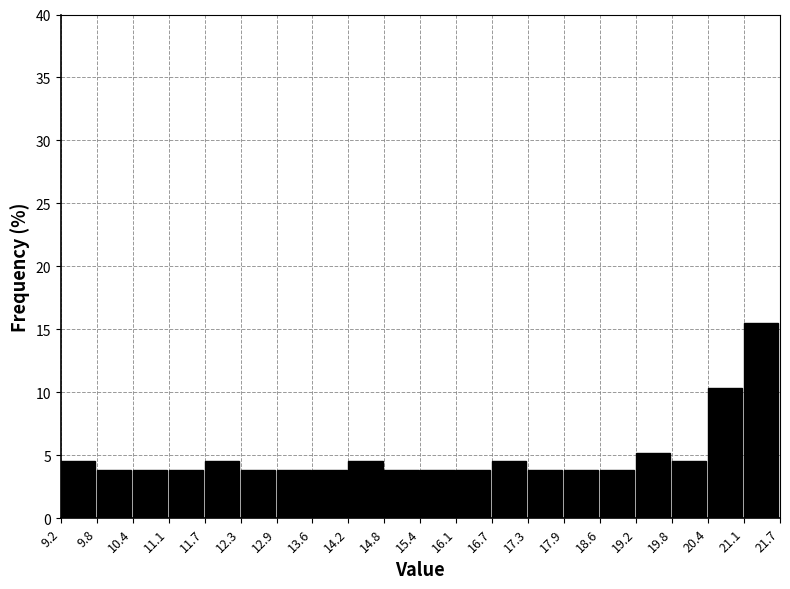

Reading left to right, transcribe this chart: for each bar, give the range it covers on the x-axis and its height. The values are not printed on the chart, so give them approximately, as read against the axis.

9.2 to 9.8: 4.5
9.8 to 10.4: 4.0
10.4 to 11.1: 4.0
11.1 to 11.7: 4.0
11.7 to 12.3: 4.5
12.3 to 12.9: 4.0
12.9 to 13.6: 4.0
13.6 to 14.2: 4.0
14.2 to 14.8: 4.5
14.8 to 15.4: 4.0
15.4 to 16.1: 4.0
16.1 to 16.7: 4.0
16.7 to 17.3: 4.5
17.3 to 17.9: 4.0
17.9 to 18.6: 4.0
18.6 to 19.2: 4.0
19.2 to 19.8: 5.0
19.8 to 20.4: 4.5
20.4 to 21.1: 10.5
21.1 to 21.7: 15.5